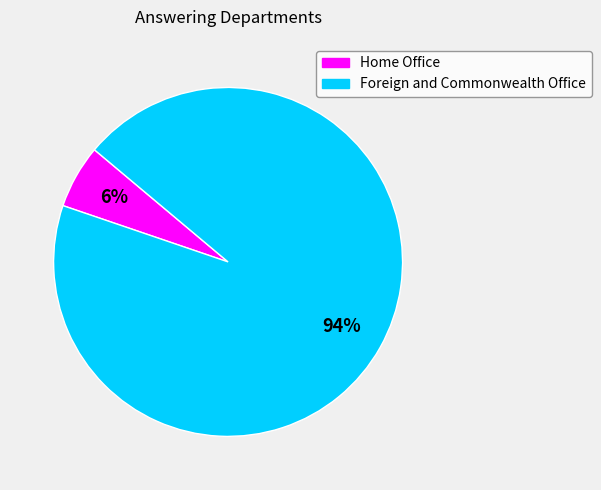

Is it true that Foreign and Commonwealth Office is 94% of the pie?

True